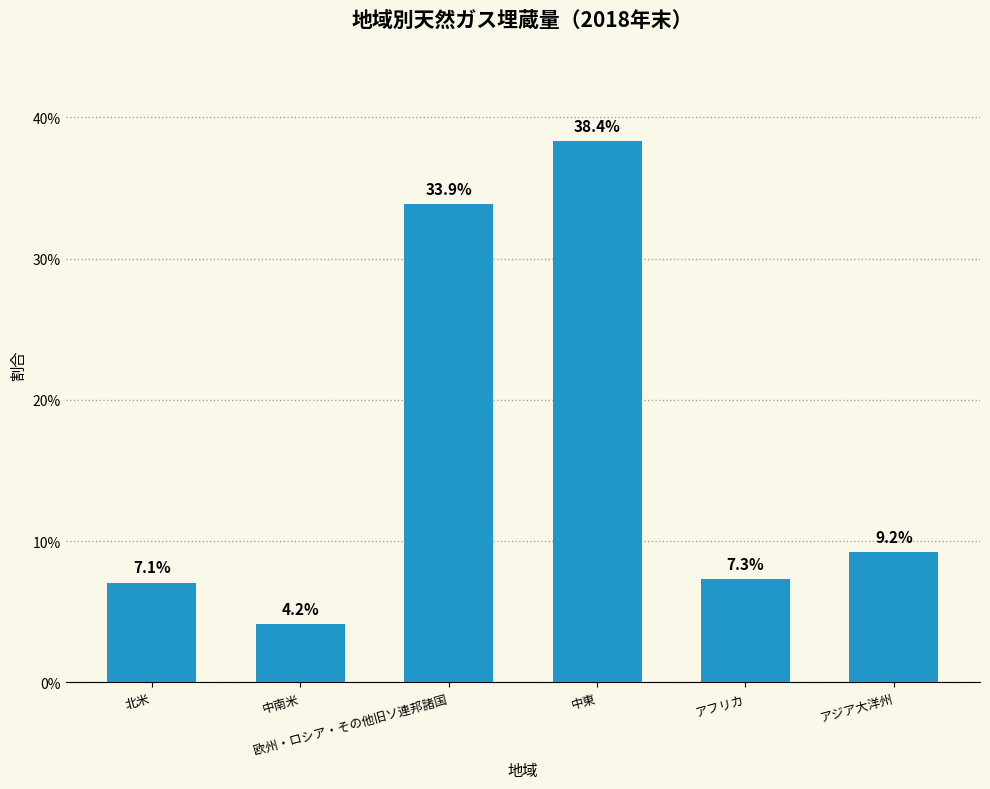

Which category has the highest value across all series?

中東